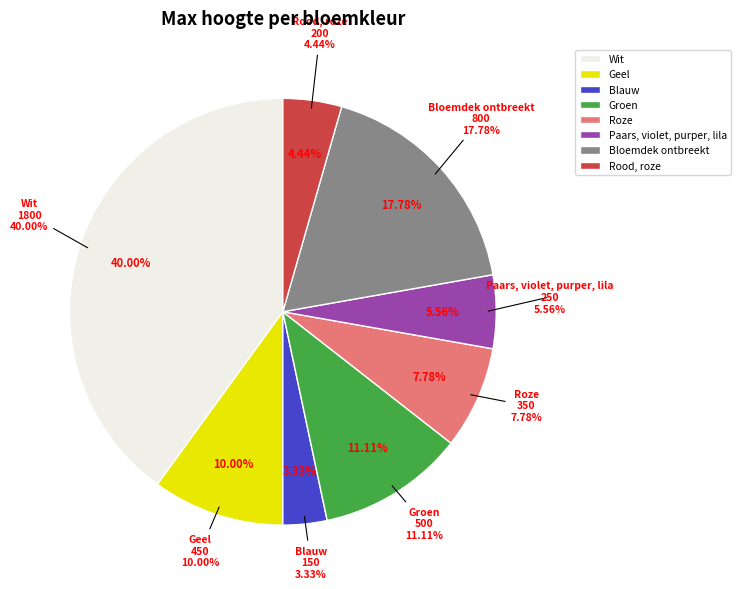

What percentage is the Roze slice, to the nearest percent?

8%